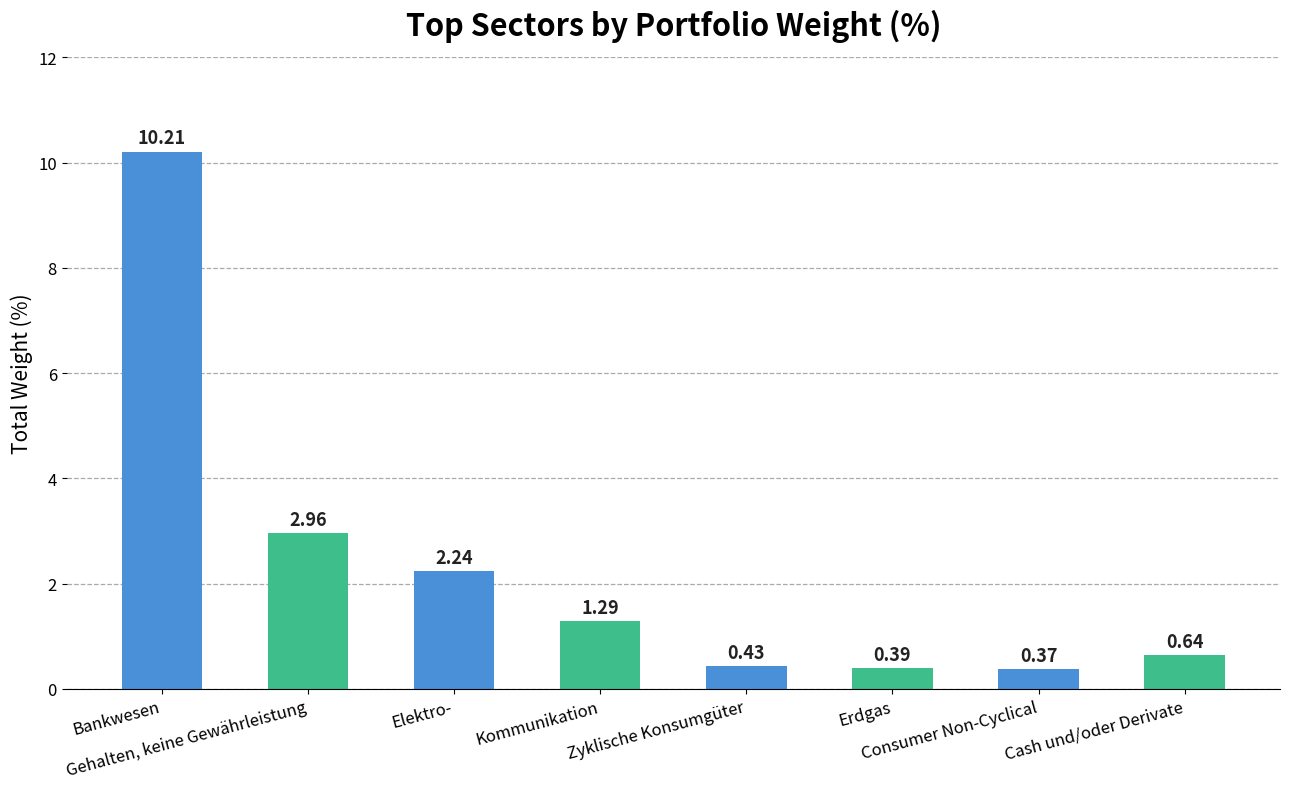

Rank the categories by value from lowest to highest.

Consumer Non-Cyclical, Erdgas, Zyklische Konsumgüter, Cash und/oder Derivate, Kommunikation, Elektro-, Gehalten, keine Gewährleistung, Bankwesen